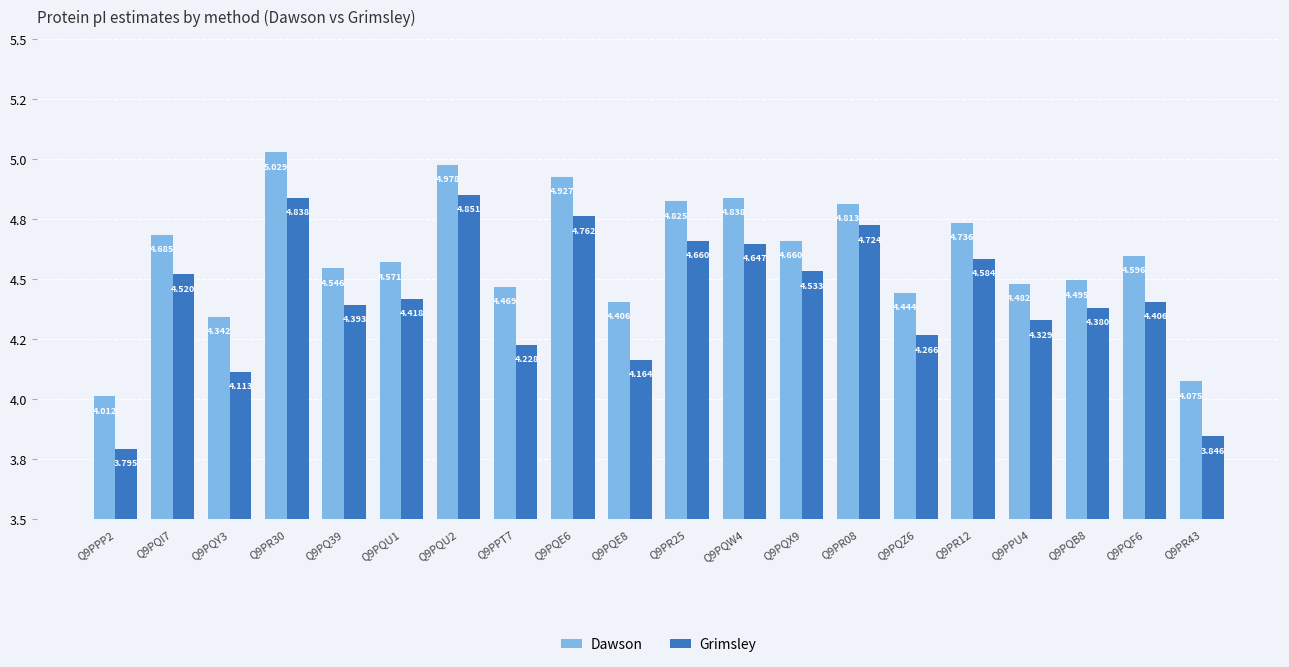

Rank the series at Q9PQF6 from highest to lowest value.

Dawson, Grimsley